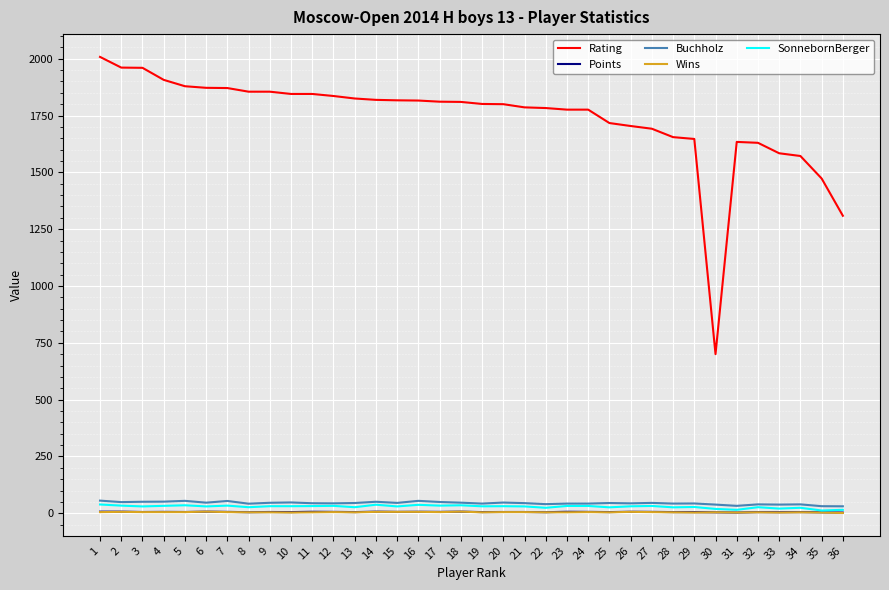

Which series has the widest spread of values?

Rating